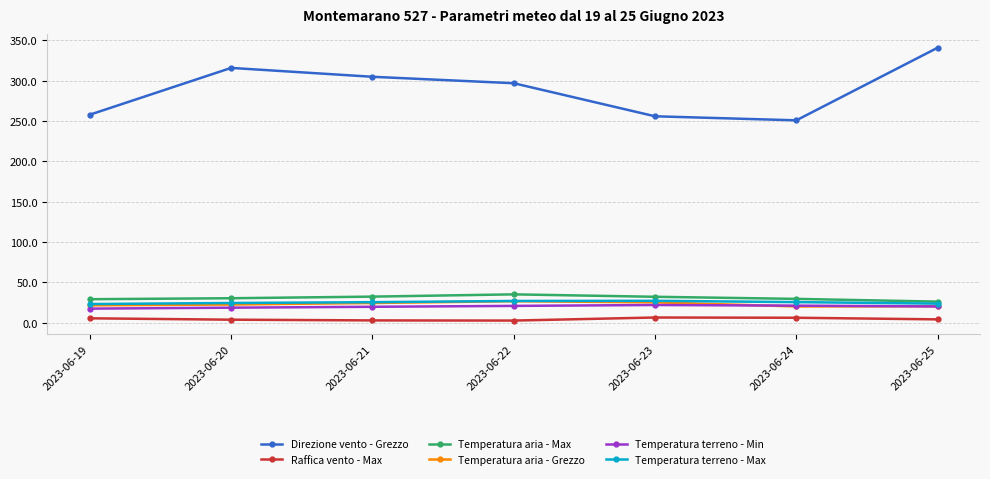

Count the number of data series in this chart.

6